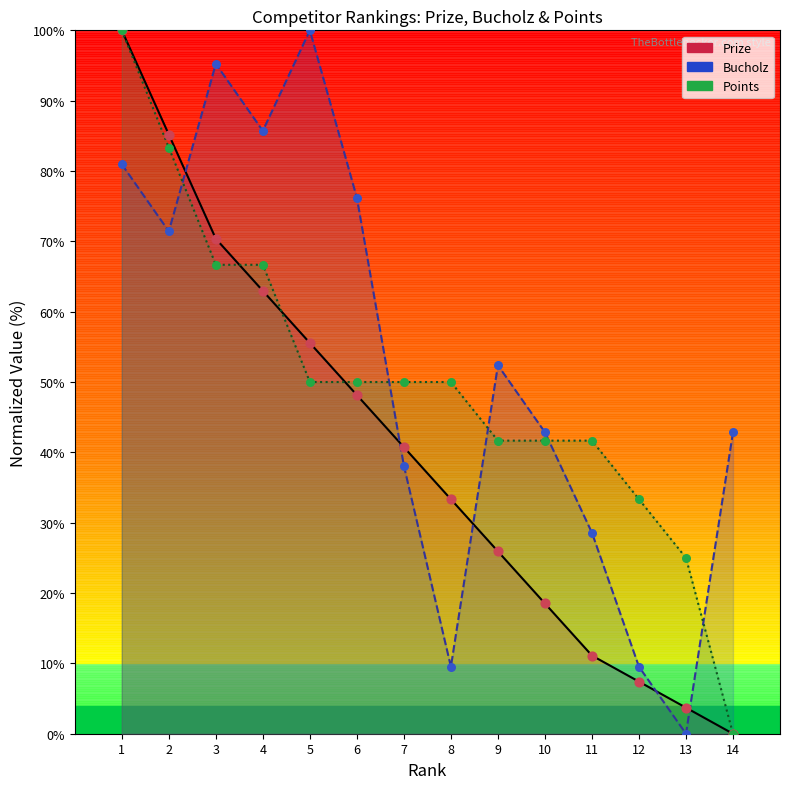

At which category is the sum across all series the highest?

1